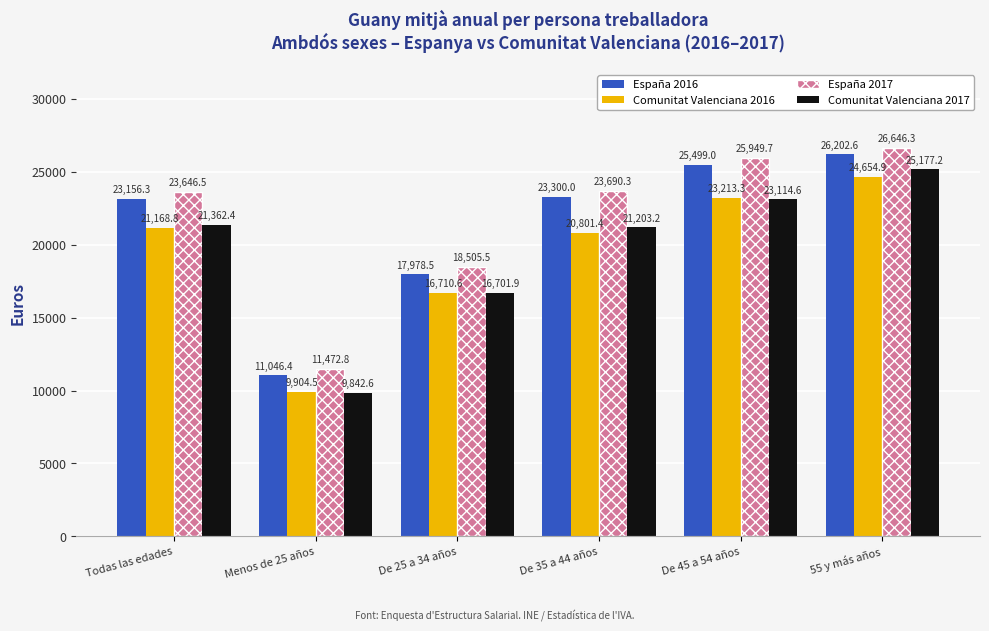

The España 2017 series shows 25949.7 at De 45 a 54 años. True or false?

True